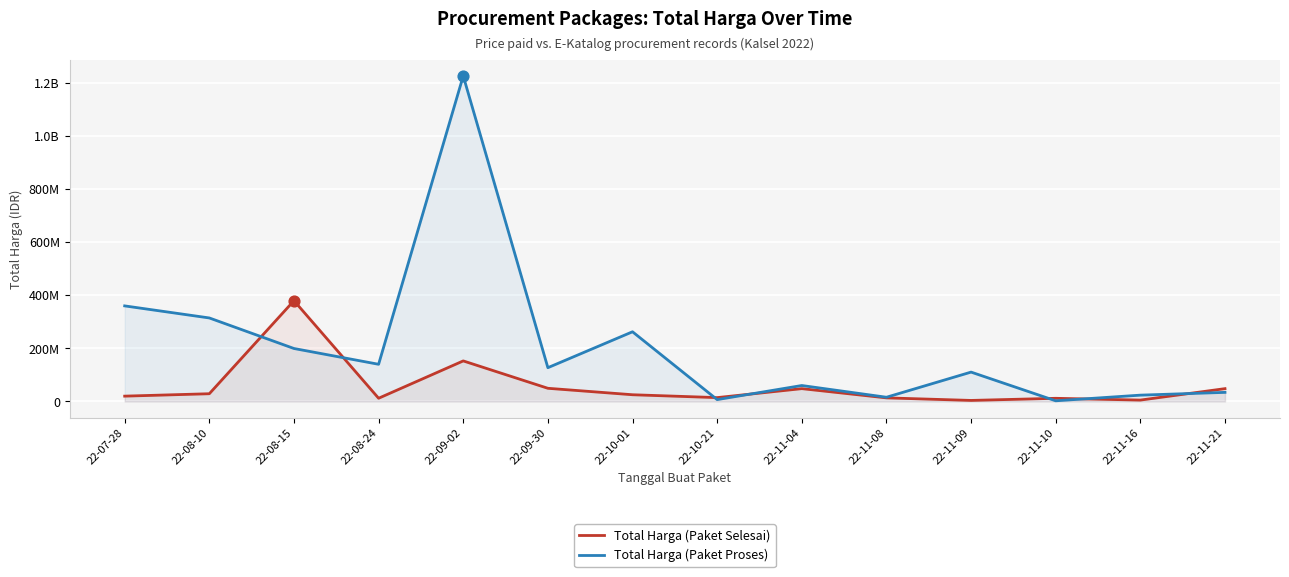

Is the value of Total Harga (Paket Selesai) at 22-11-08 greater than the value of Total Harga (Paket Proses) at 22-07-28?

No